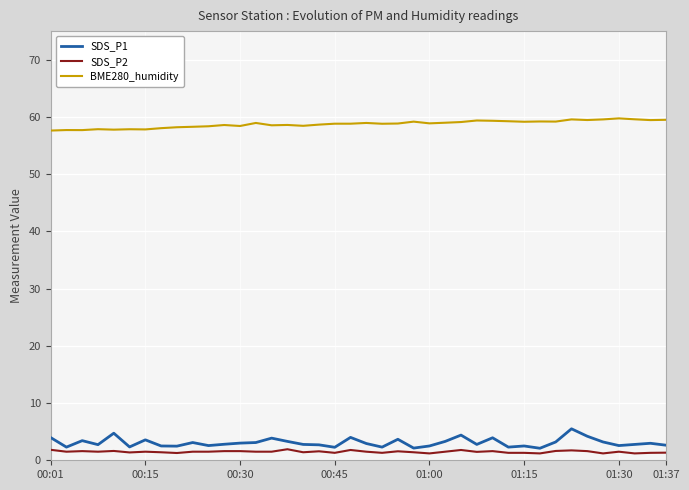

True or false: BME280_humidity and SDS_P2 cross at least once.

False